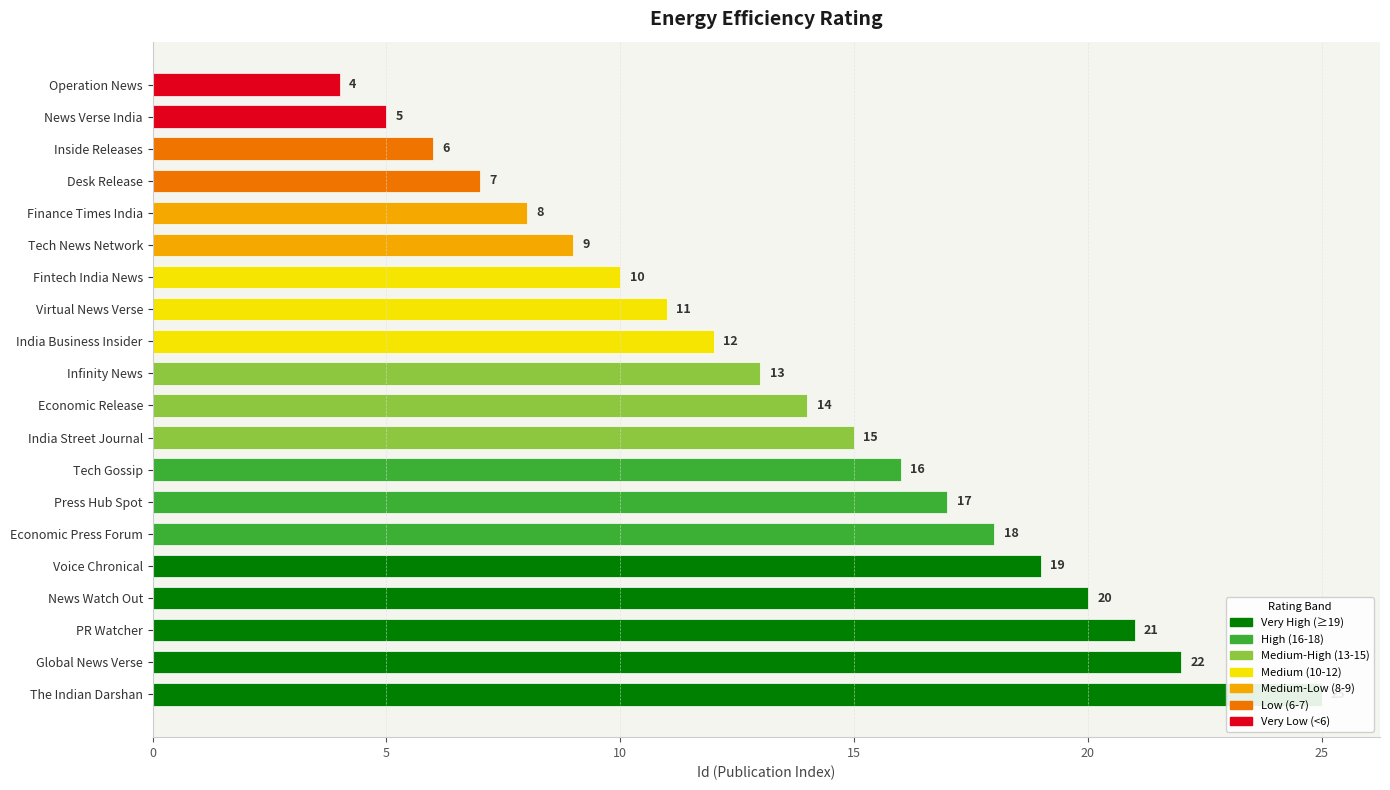

What is the sum of all values?

272